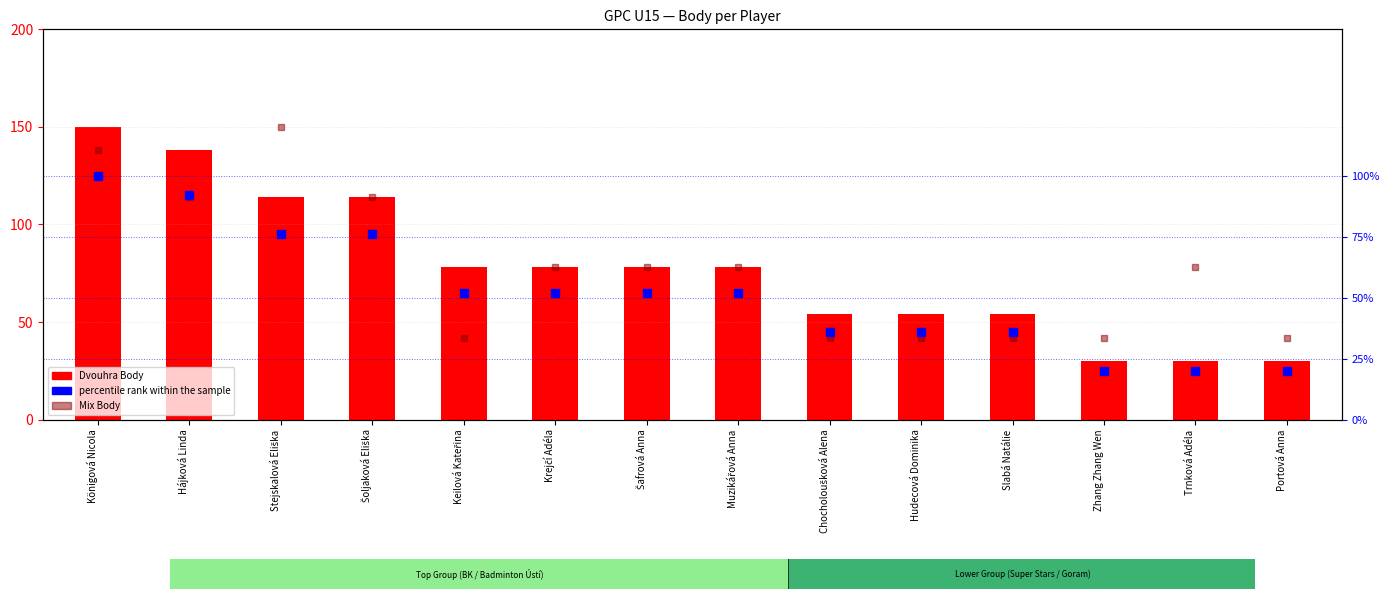

What is the total value across all series at Šoljaková Eliška?

304